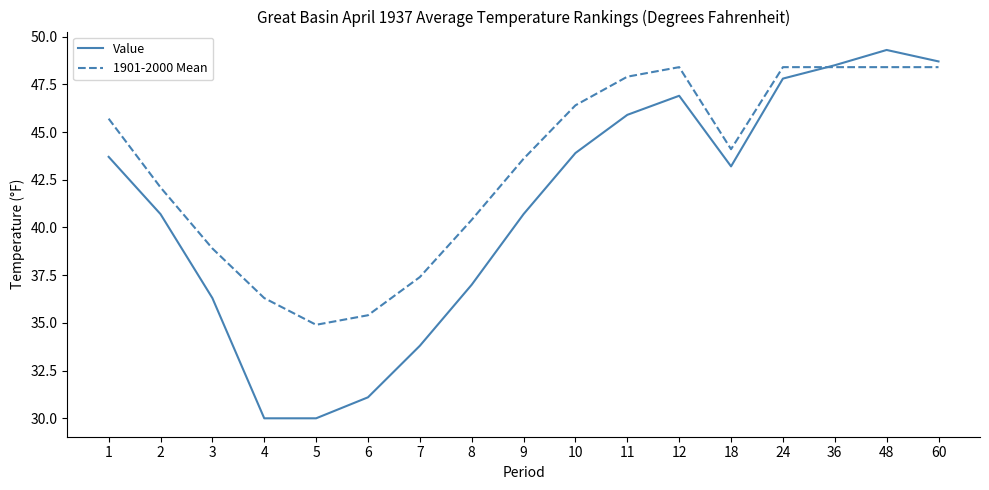

Which series changed the most between 1 and 6?

Value